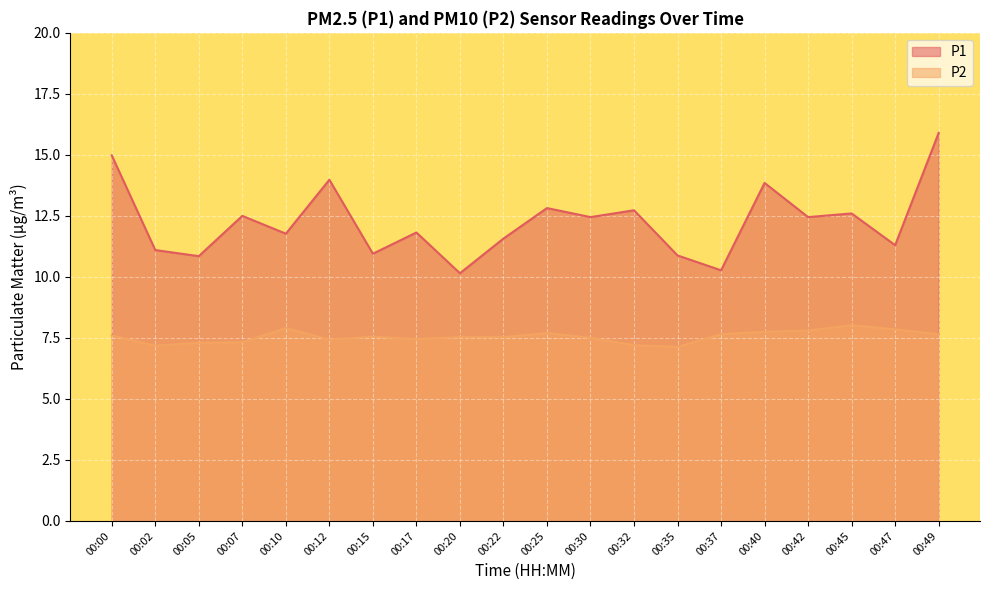

At which category does P1 reach its first local peak?

00:07